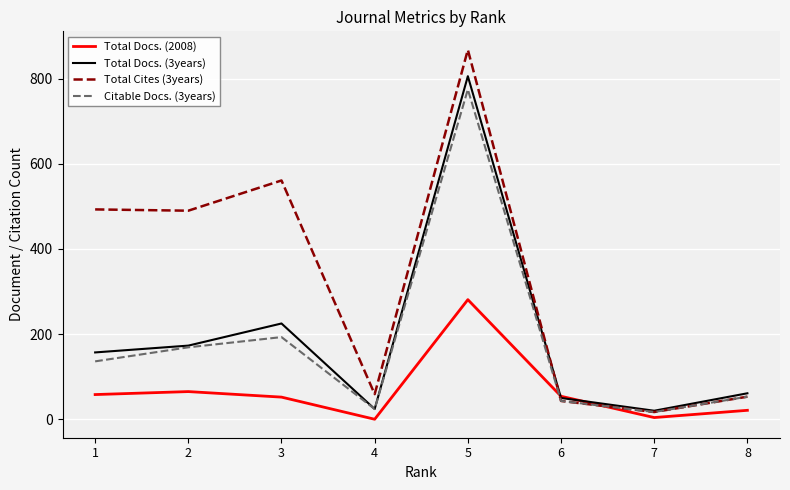

What is the lowest value of the Total Cites (3years) series?

17